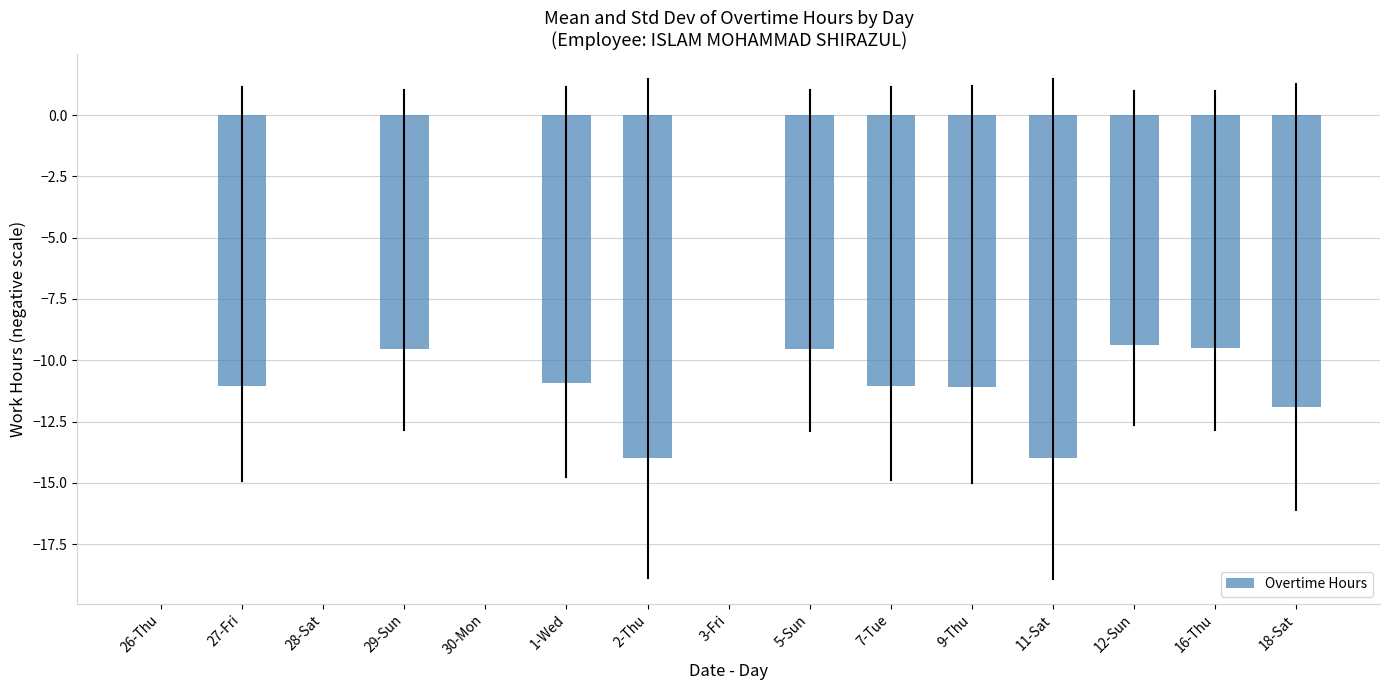

Which has a higher value, 3-Fri or 18-Sat?

3-Fri